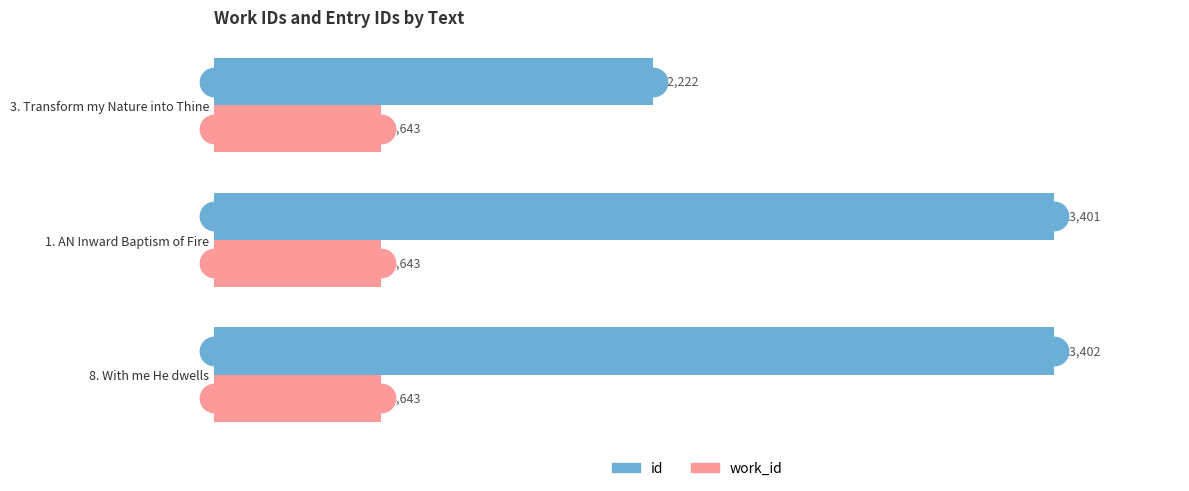

What is the difference between the maximum and minimum values in the id series?

11180